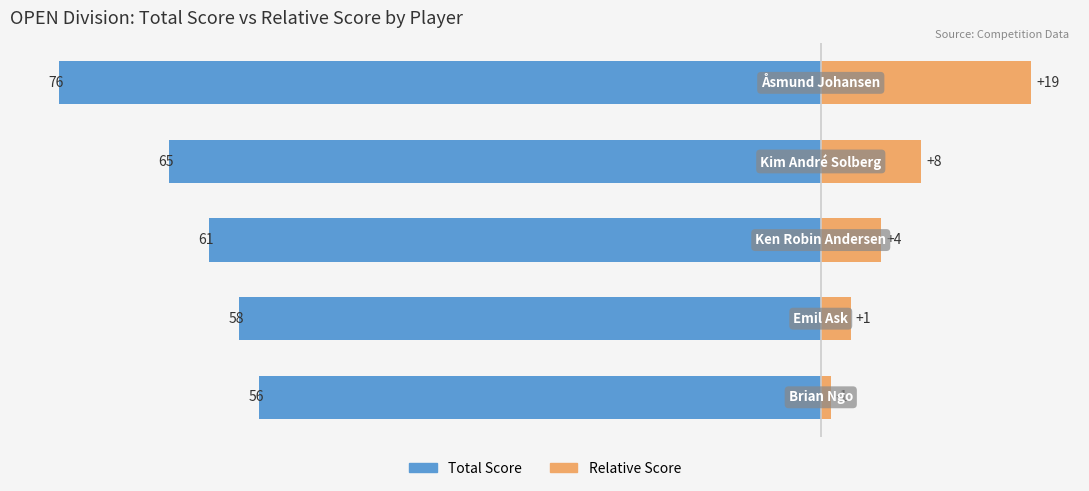

At how many categories does at least one series exceed -11?

5